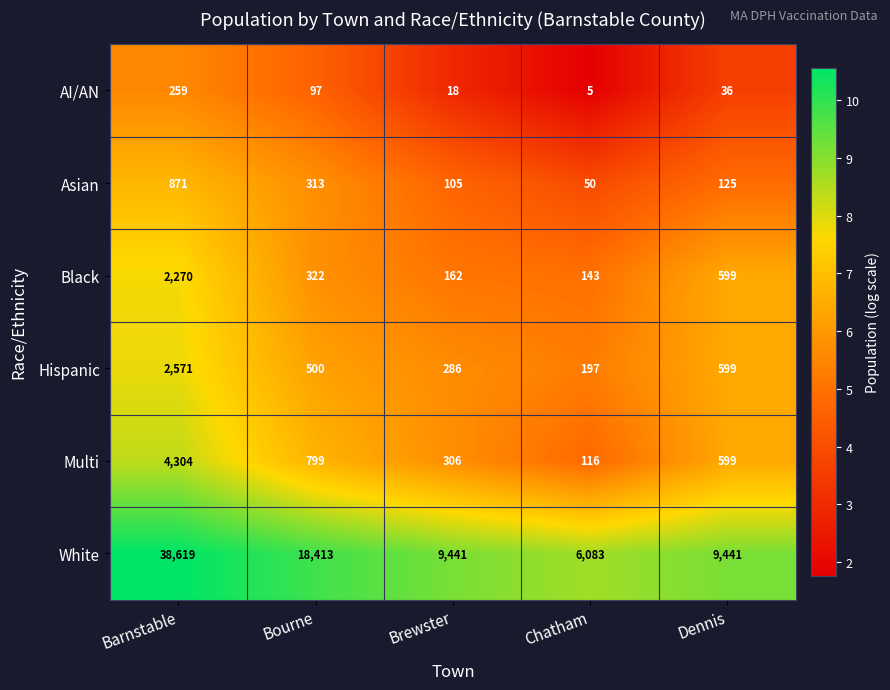

Rank the series at Barnstable from lowest to highest value.

AI/AN, Asian, Black, Hispanic, Multi, White